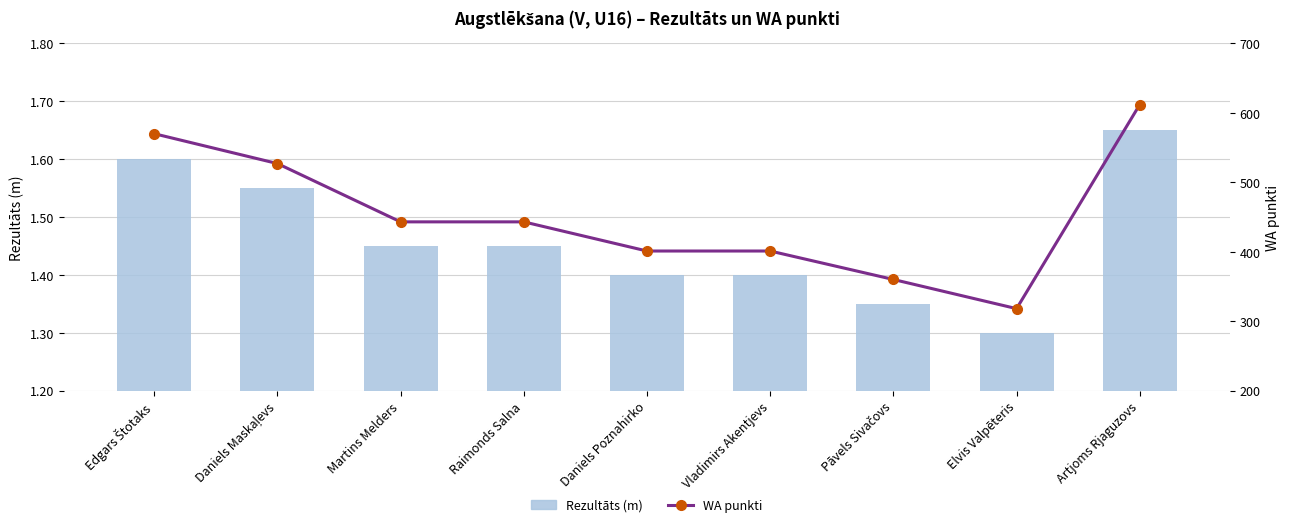

What is the highest value of the Rezultāts (m) series?

1.6